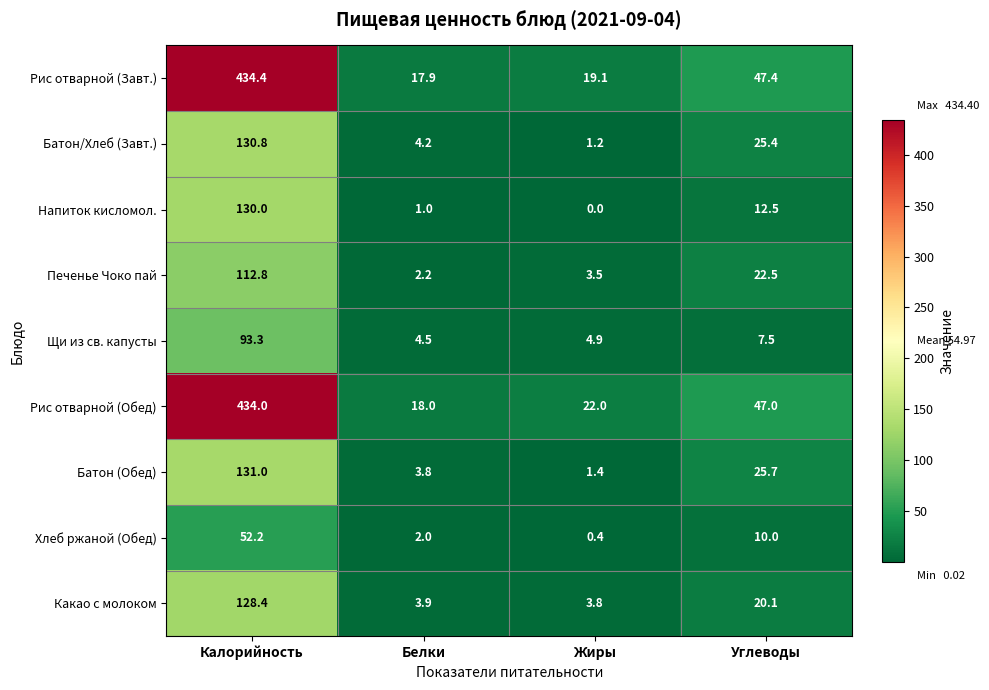

At which category is the sum across all series the highest?

Калорийность